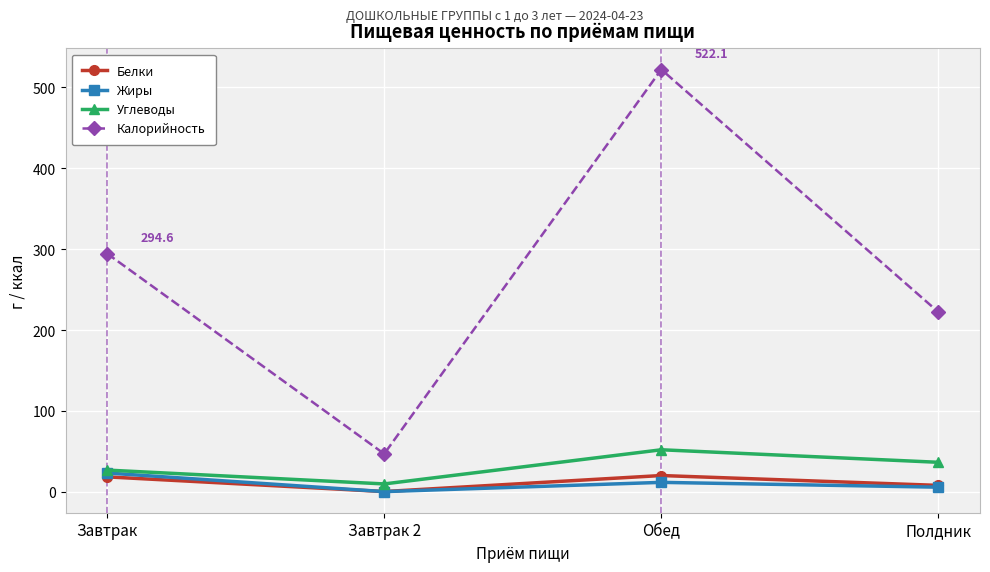

Is it true that Жиры equals 23.3 at Завтрак?

True